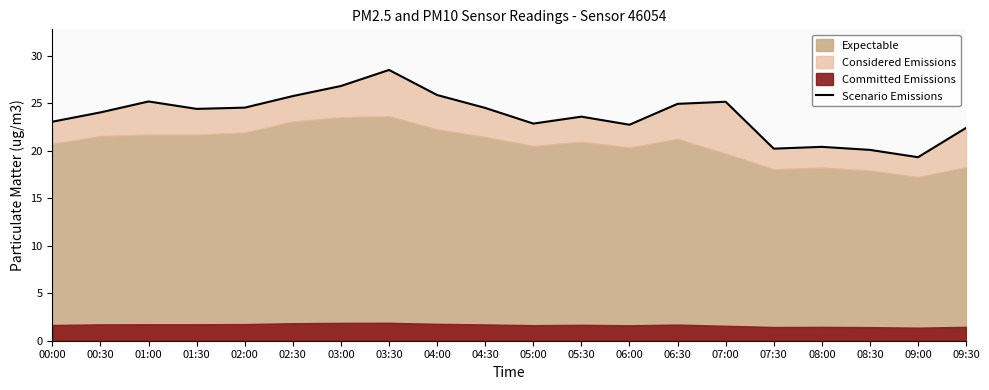

At which category does the data reach its first local valley?

01:30